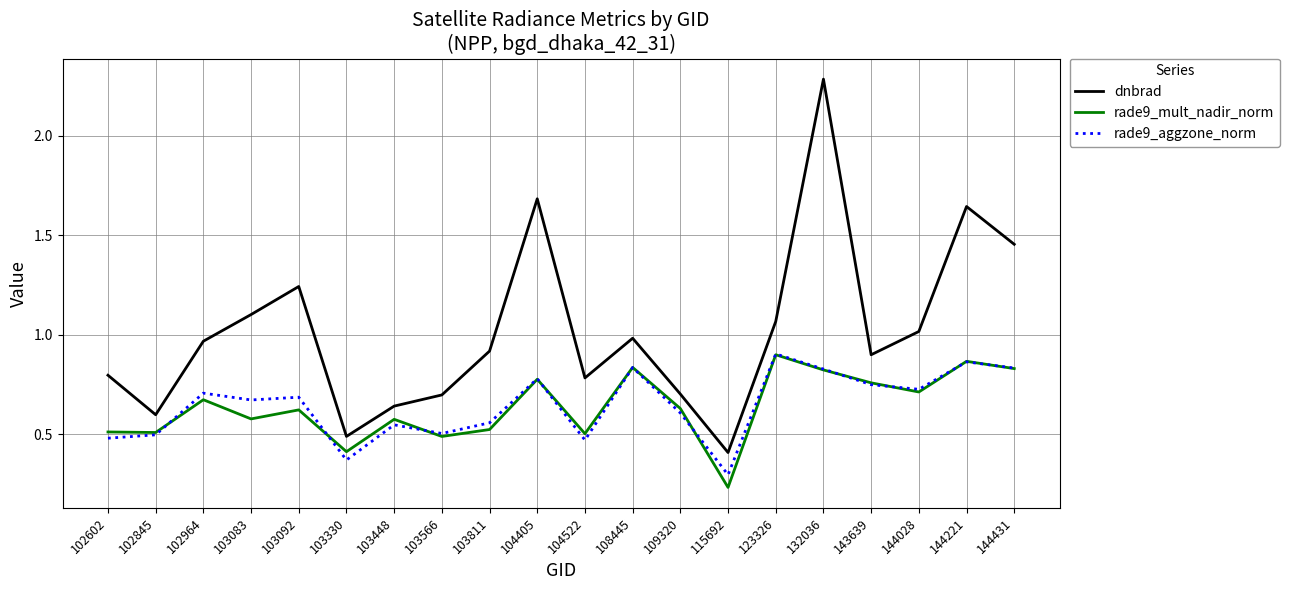

Where is rade9_mult_nadir_norm nearest to the value 0?

115692